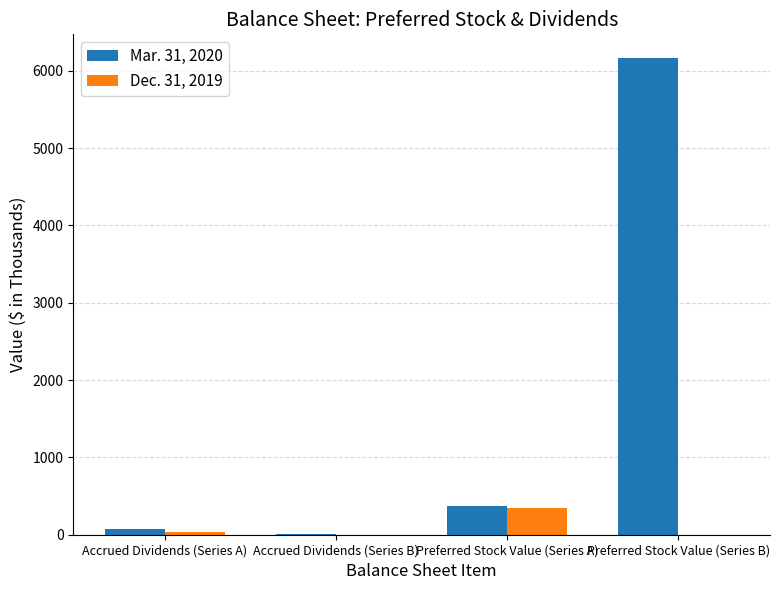

Does the chart contain stacked bars?

No